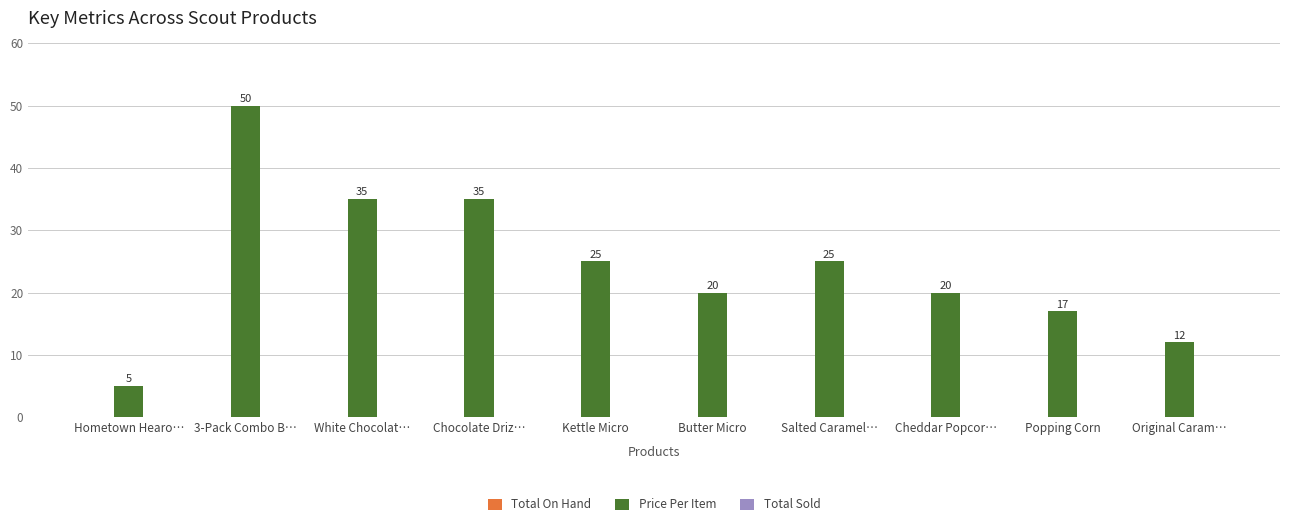

Approximately how many times larger is the value at White Chocolat… compared to Chocolate Driz…?

1.0